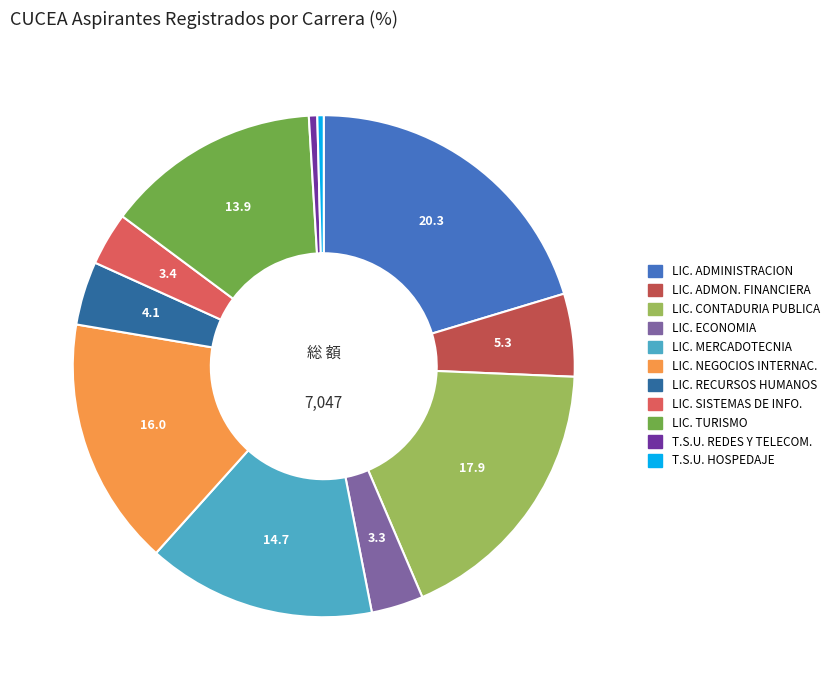

To the nearest percent, what is the average slice percentage?

9%